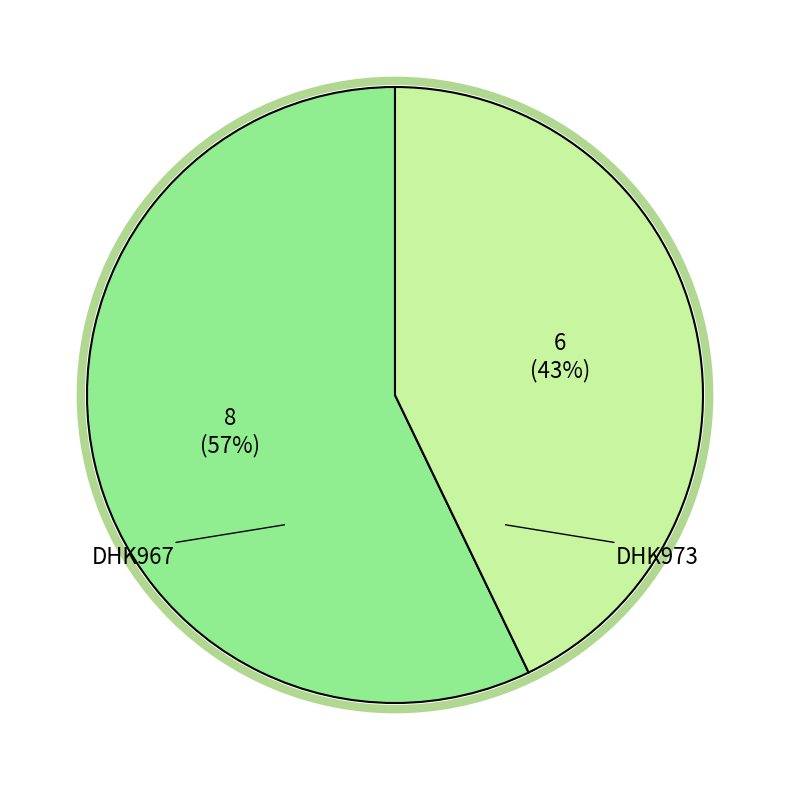

Is there any slice that represents more than half of the pie?

Yes